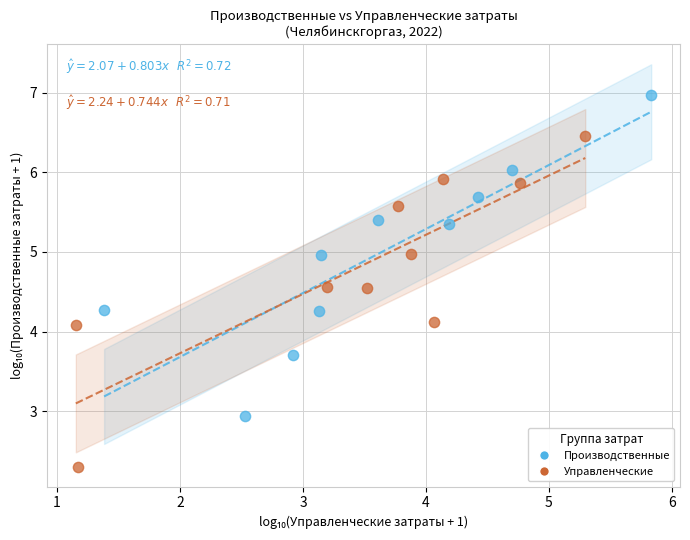

Which series reaches the minimum Y coordinate?

Управленческие